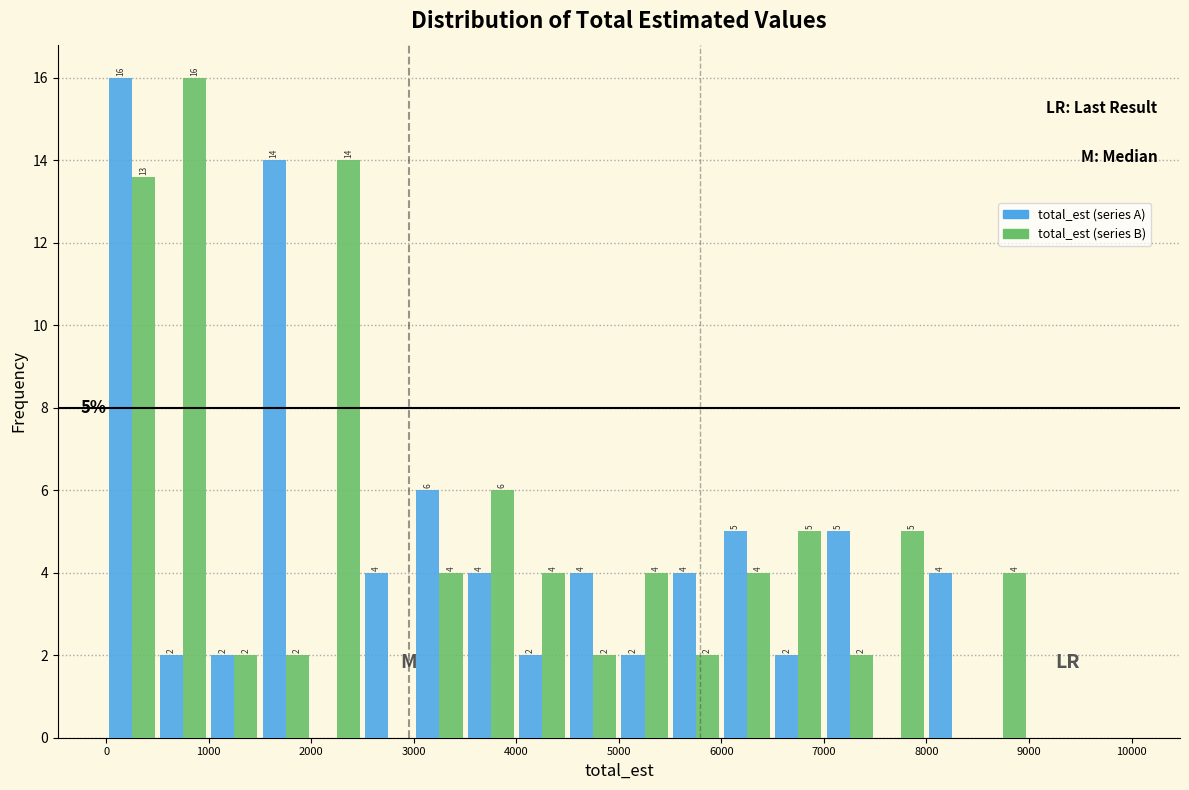

In the total_est (series A) series, which range on the x-axis has the tallest bar?

0 to 500